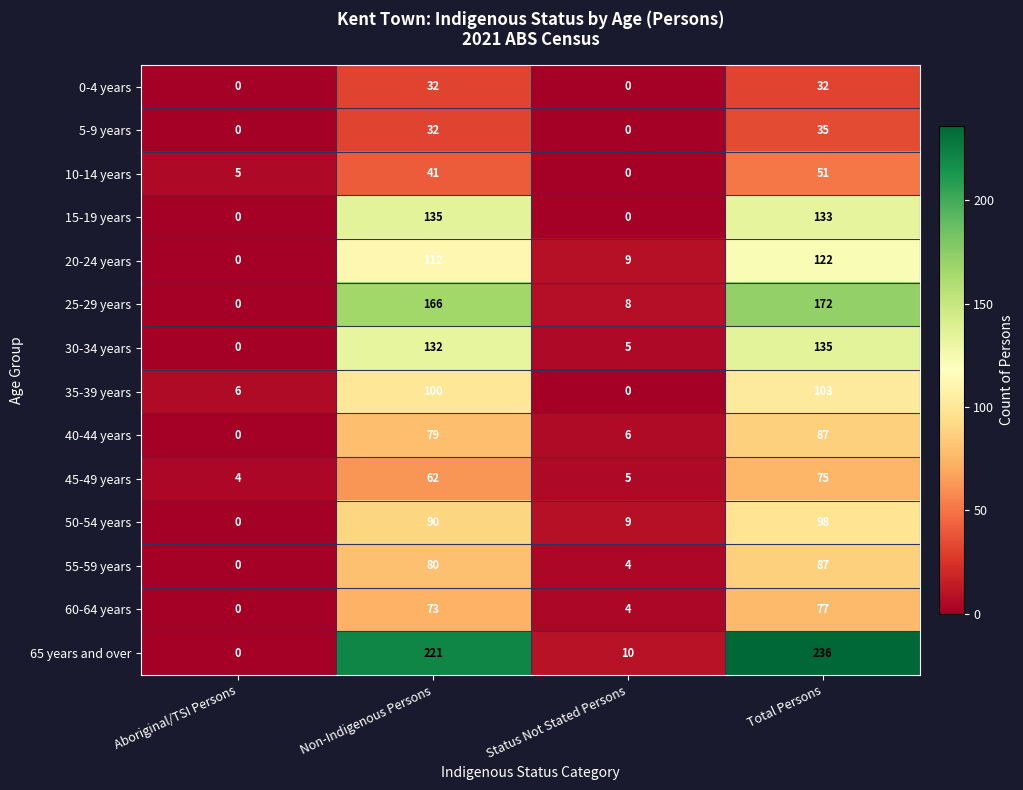

At which category is the sum across all series the highest?

Total Persons